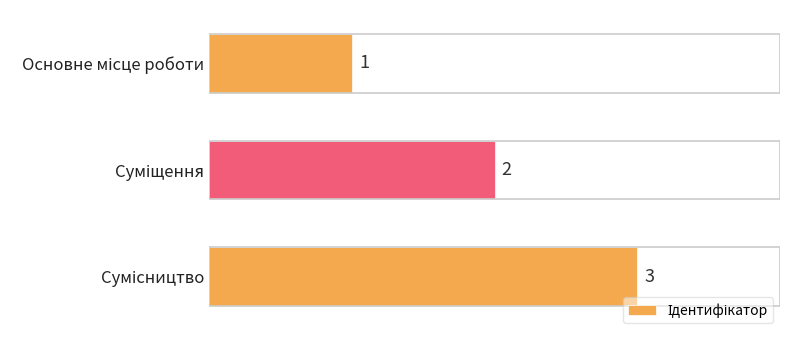

What is the sum of all values?

6